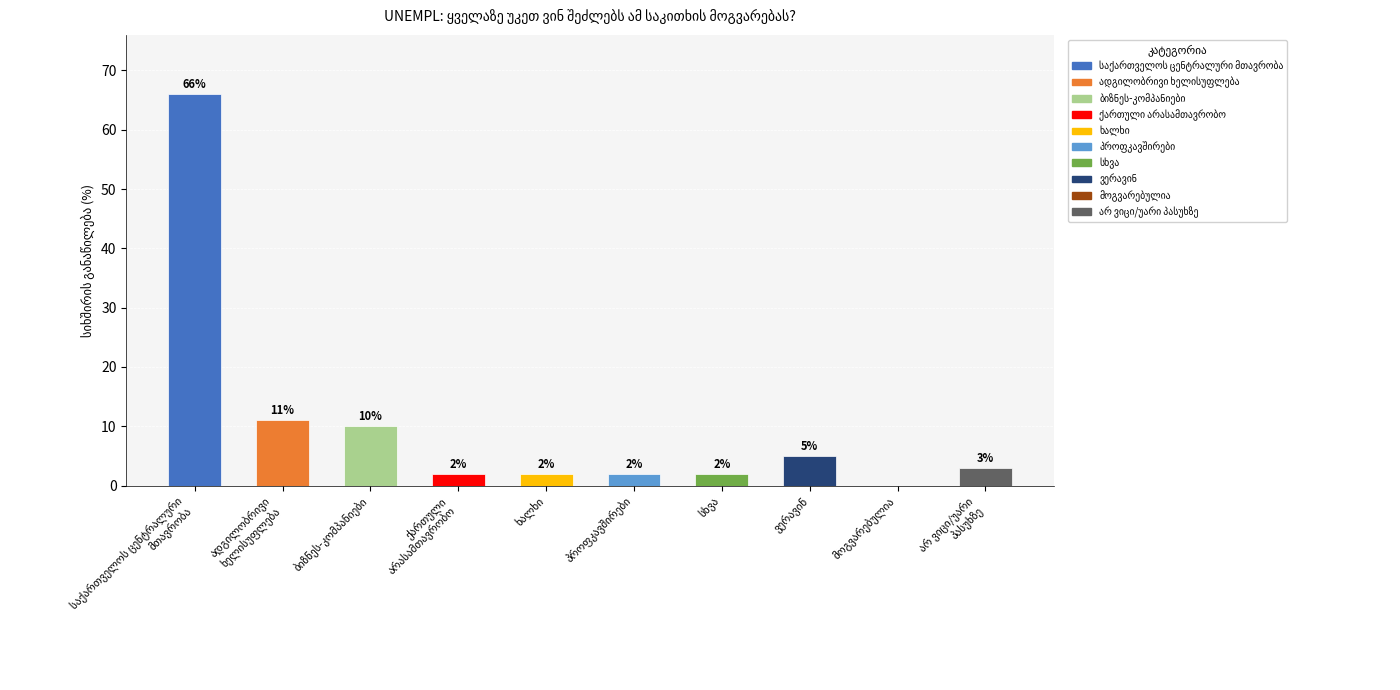

What is the maximum value shown in the chart?

66